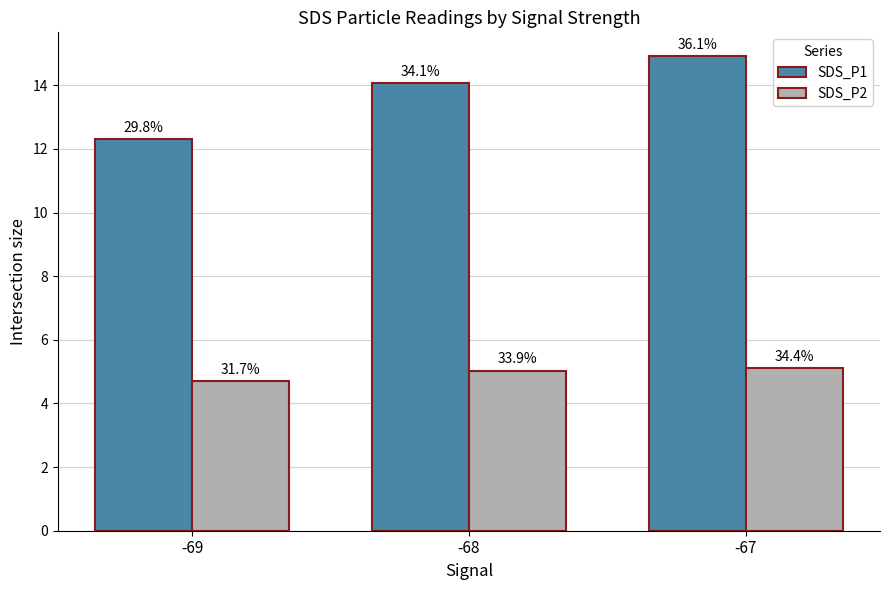

What is the approximate value of SDS_P1 at -67?

14.9